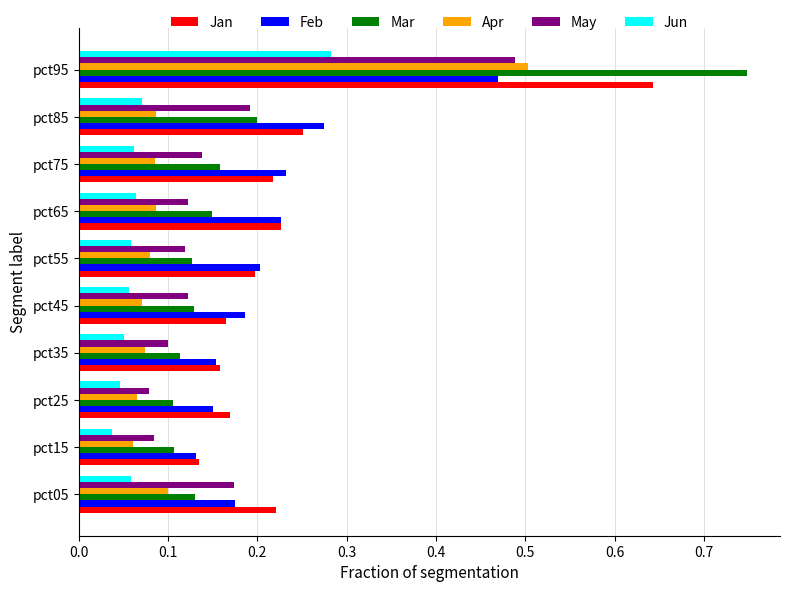

At which category is the sum across all series the highest?

pct95